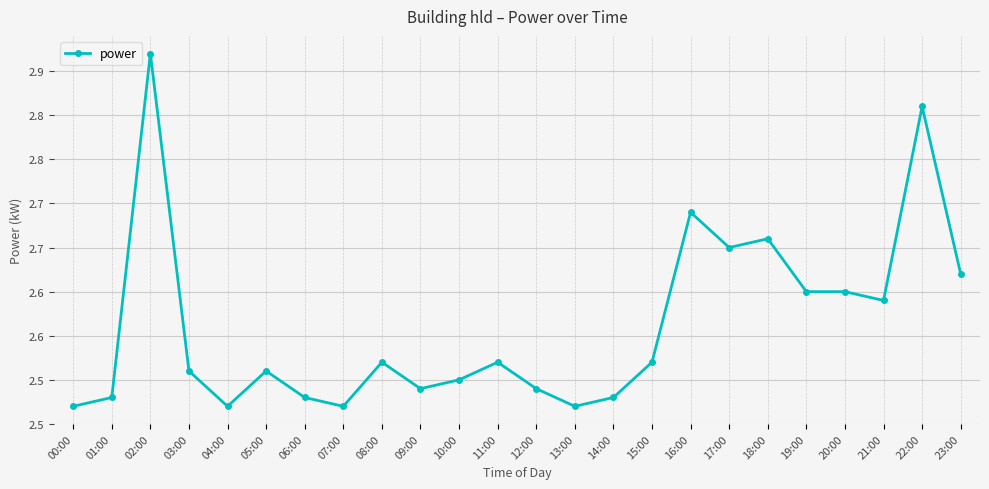

Reading left to right, transcribe all the data shown in this chart.

00:00=2.5	01:00=2.5	02:00=2.9	03:00=2.5	04:00=2.5	05:00=2.5	06:00=2.5	07:00=2.5	08:00=2.5	09:00=2.5	10:00=2.5	11:00=2.5	12:00=2.5	13:00=2.5	14:00=2.5	15:00=2.5	16:00=2.7	17:00=2.6	18:00=2.7	19:00=2.6	20:00=2.6	21:00=2.6	22:00=2.8	23:00=2.6